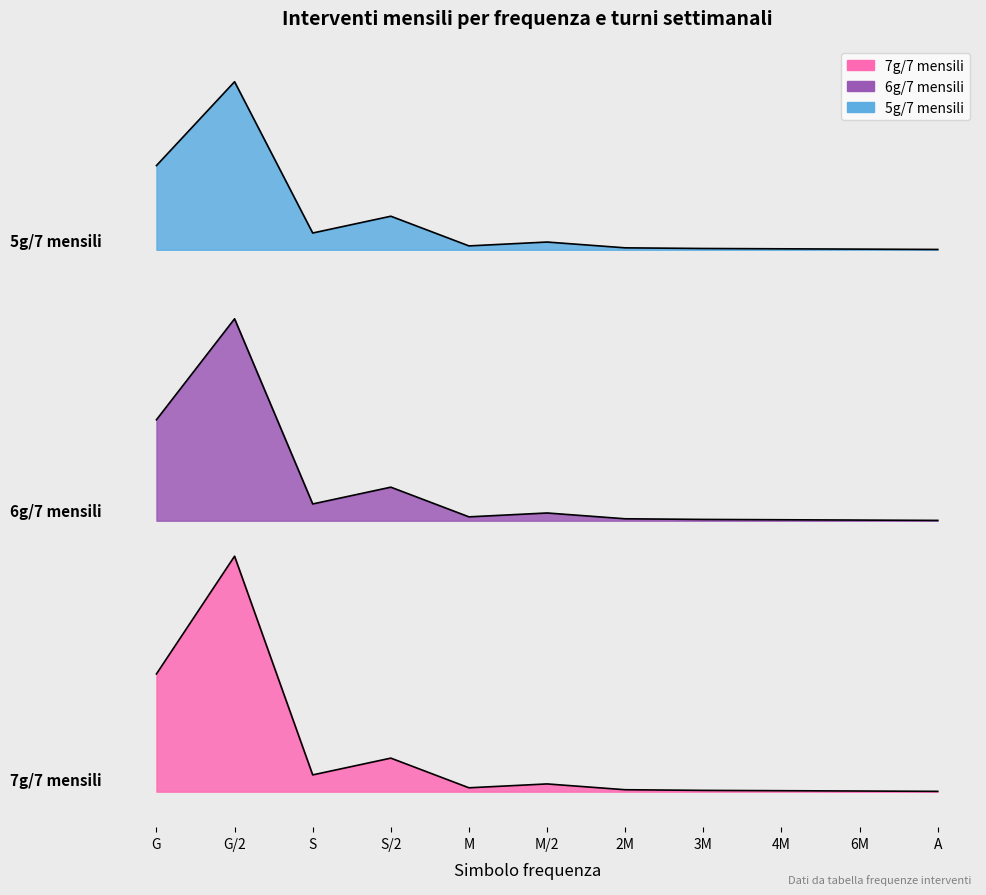

Rank the series by their maximum value, from lowest to highest.

7g/7 mensili, 6g/7 mensili, 5g/7 mensili